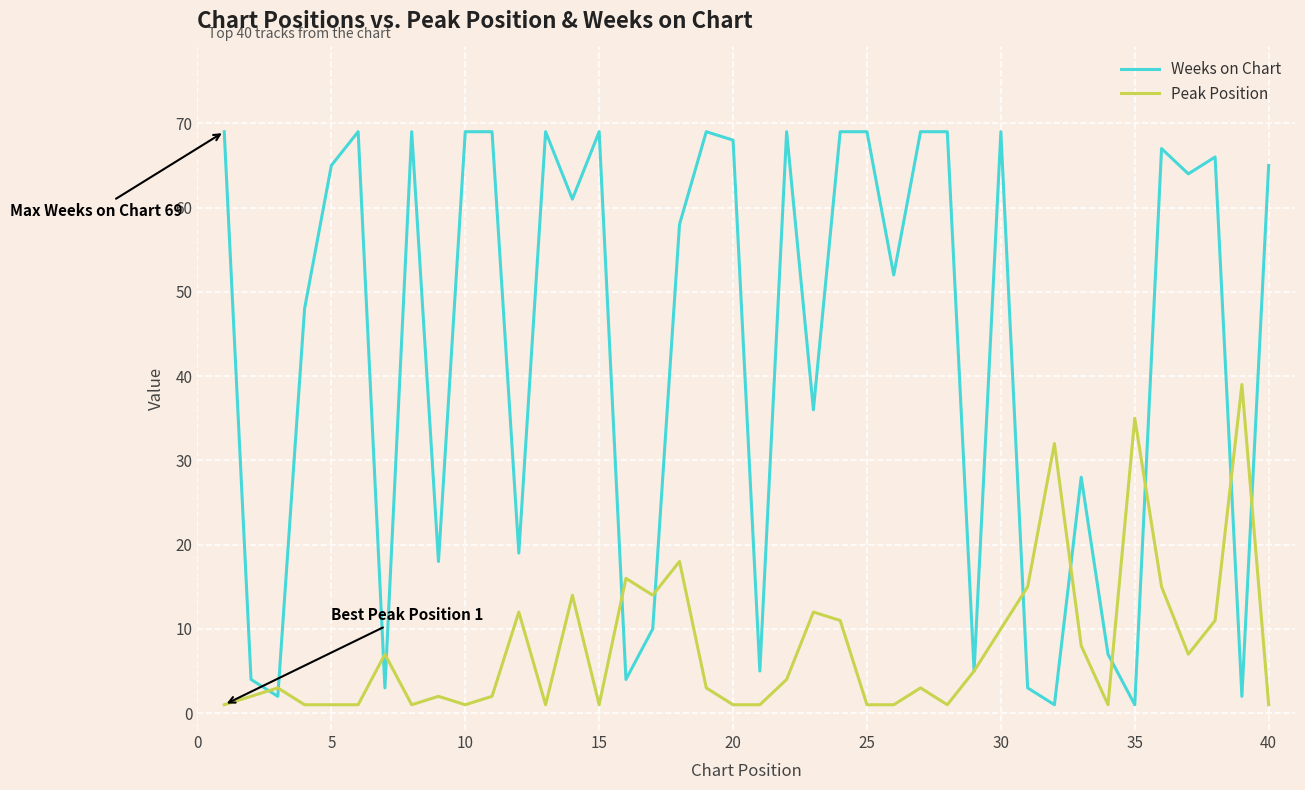

List the series in order of their overall mean, highest first.

Weeks on Chart, Peak Position